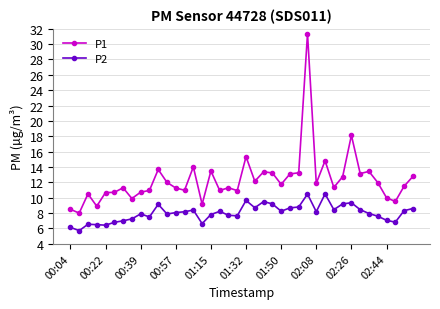

What is the greatest value displayed?

31.4